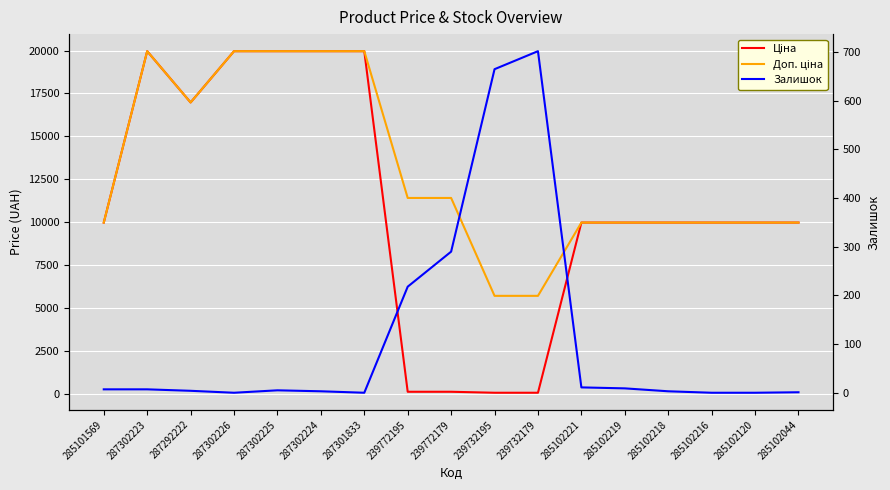

At which category does Залишок reach its first local valley?

287302226